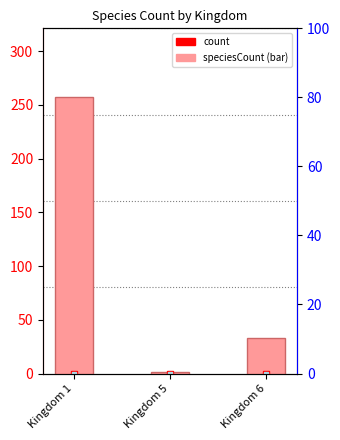

How many data points are above 33?

1